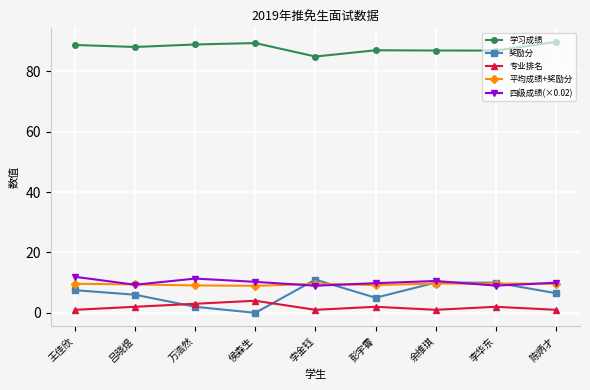

True or false: 平均成绩+奖励分 has a value of 9.7 at 余维琪.

True